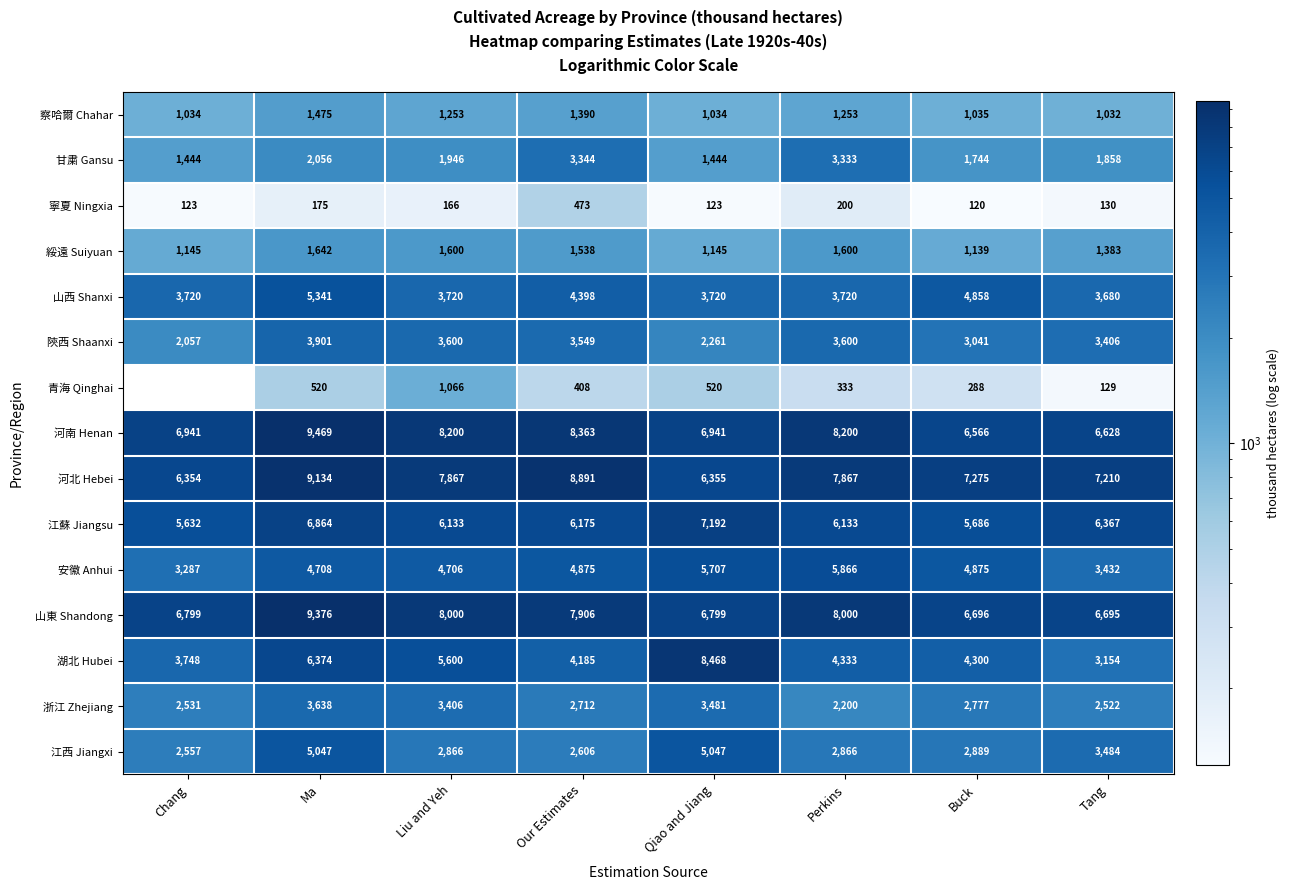

At which label does 寧夏 Ningxia reach its peak?

Our Estimates